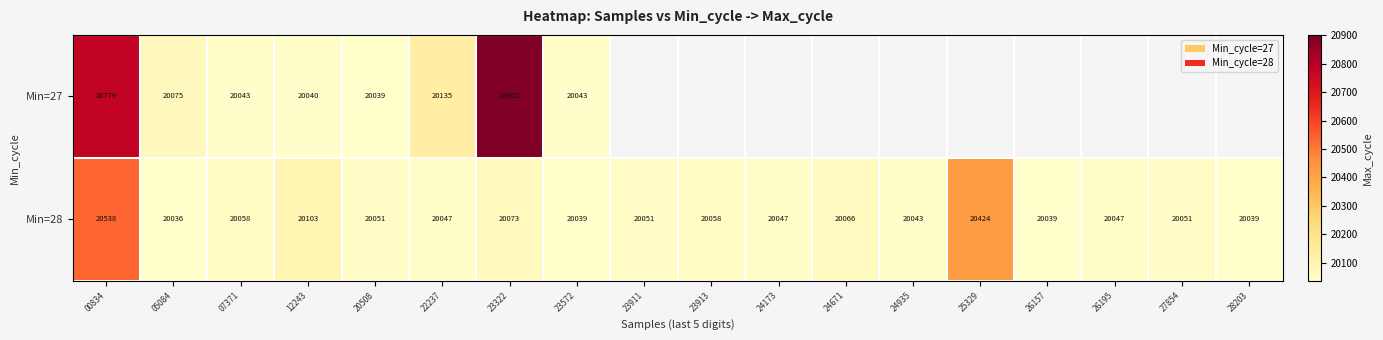

What is the spread (max minus min) of values at 22237?

88